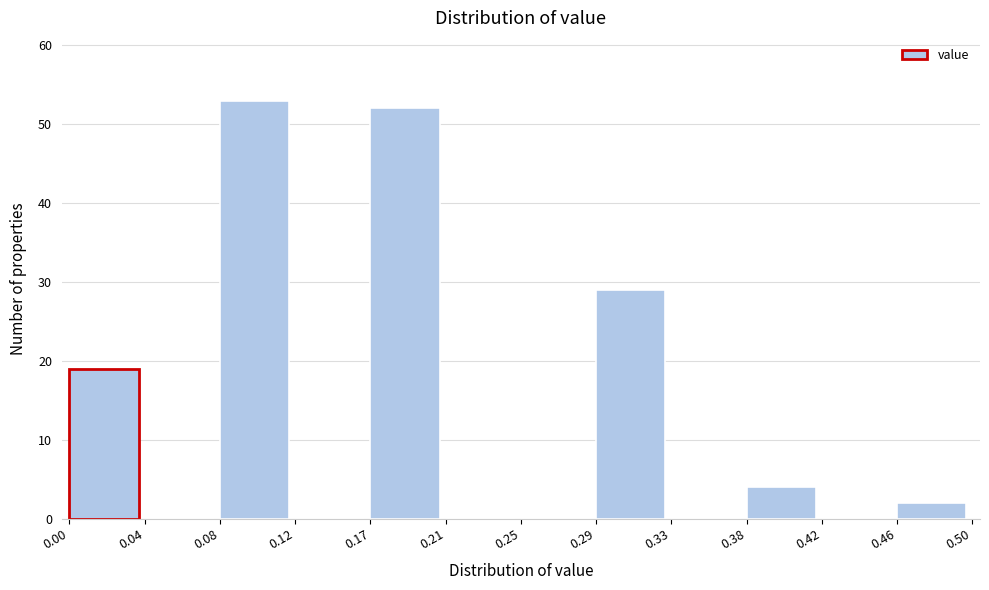

Reading left to right, list every bar in this chart as the range it spans on the x-axis followed by its height. The values are not printed on the chart, so give them approximately, as read against the axis.

0.00 to 0.04: 19
0.04 to 0.08: 0
0.08 to 0.12: 53
0.12 to 0.17: 0
0.17 to 0.21: 52
0.21 to 0.25: 0
0.25 to 0.29: 0
0.29 to 0.33: 29
0.33 to 0.38: 0
0.38 to 0.42: 4
0.42 to 0.46: 0
0.46 to 0.50: 2